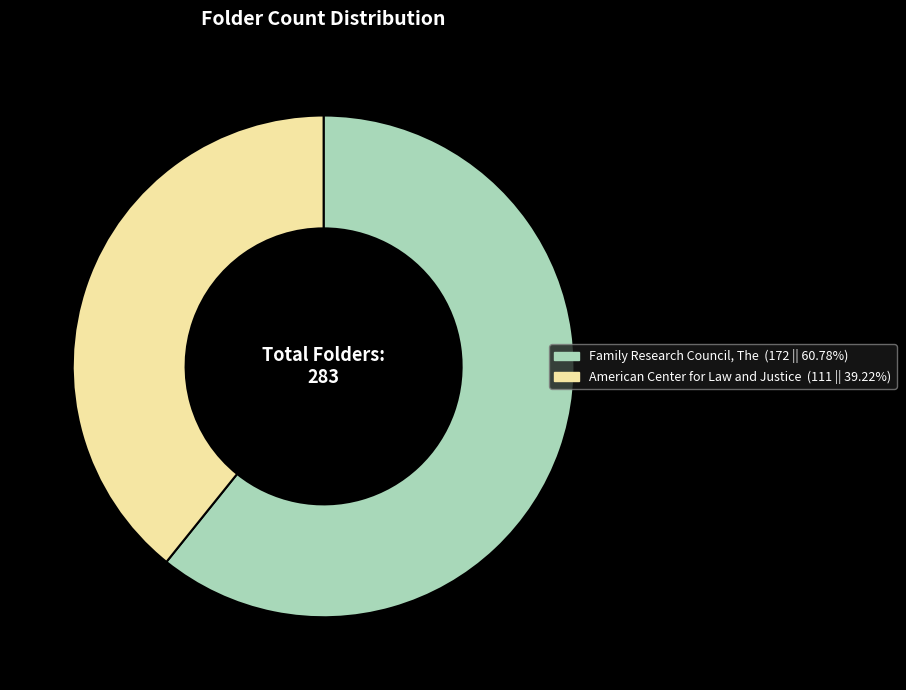

What is the ratio of the value at Family Research Council, The to the value at American Center for Law and Justice?

1.5